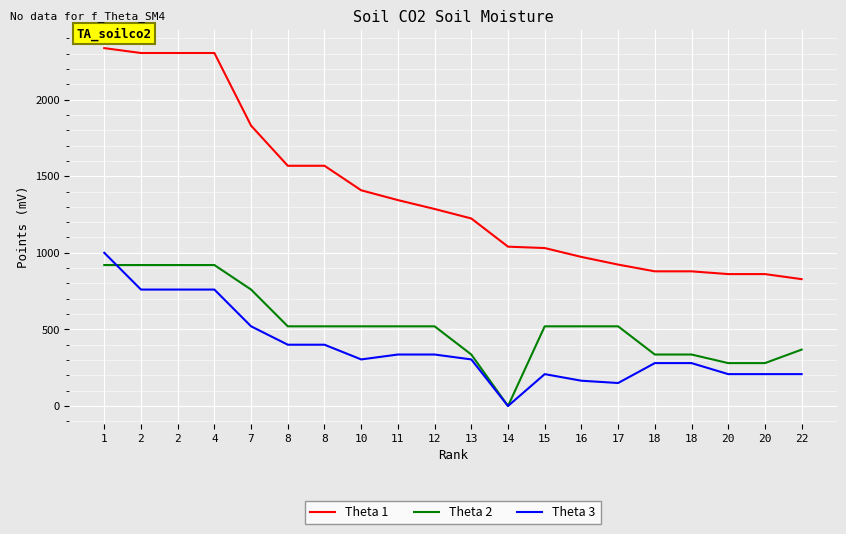

What is the difference between the Theta 2 values at 10 and 1?

400